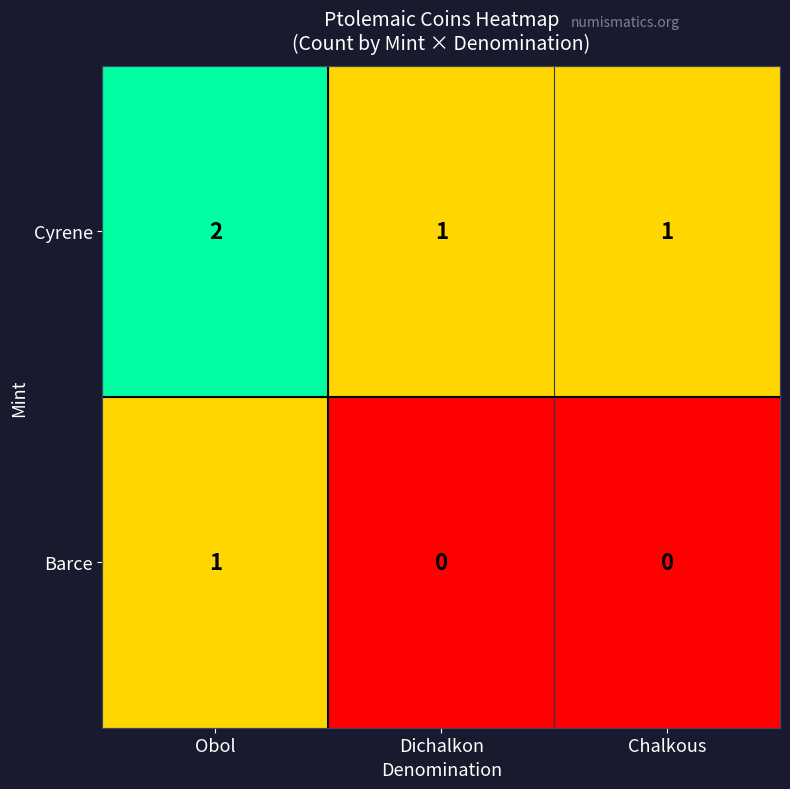

What is the sum of the Cyrene values at Obol and Chalkous?

3